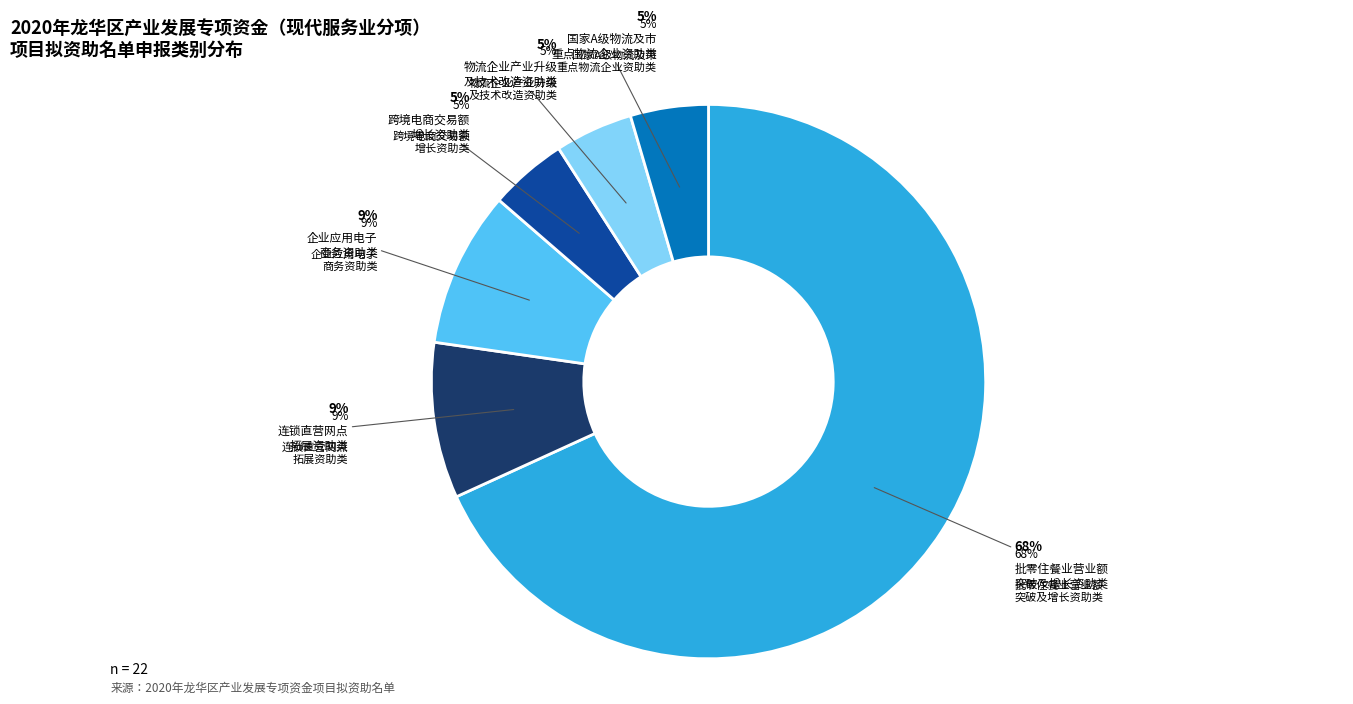

How many segments does this pie chart have?

6